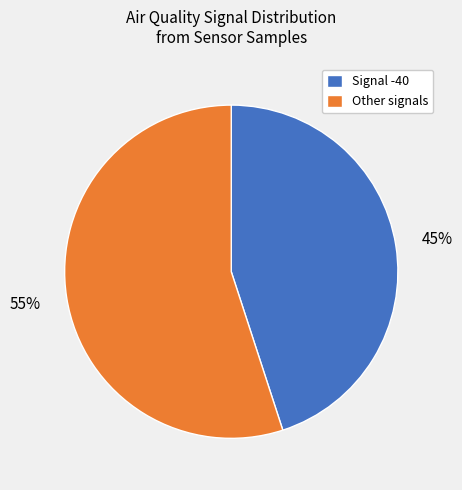

Is there any slice that represents more than half of the pie?

Yes